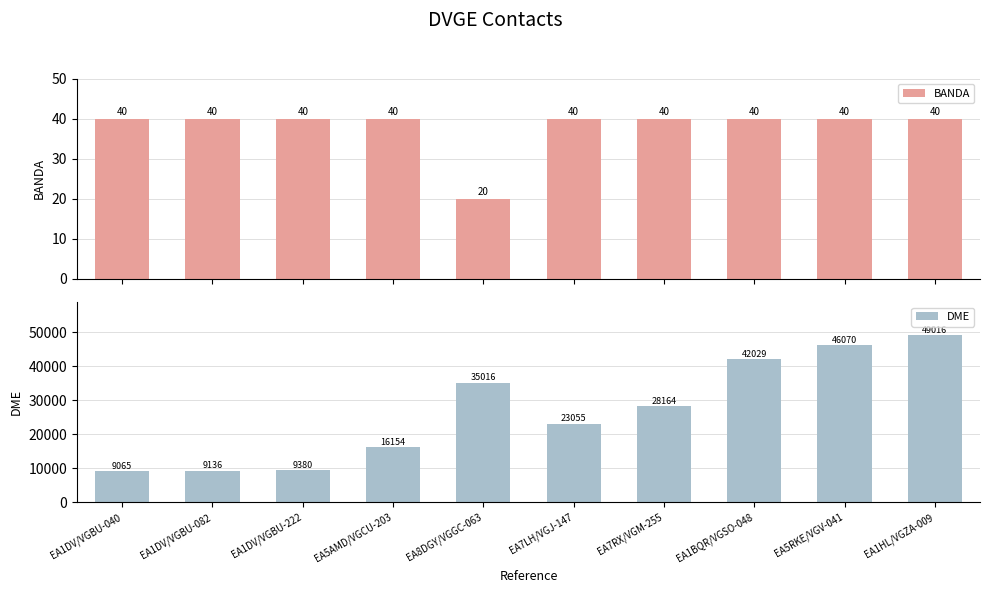

What position from the right is EA1DV/VGBU-222?

8